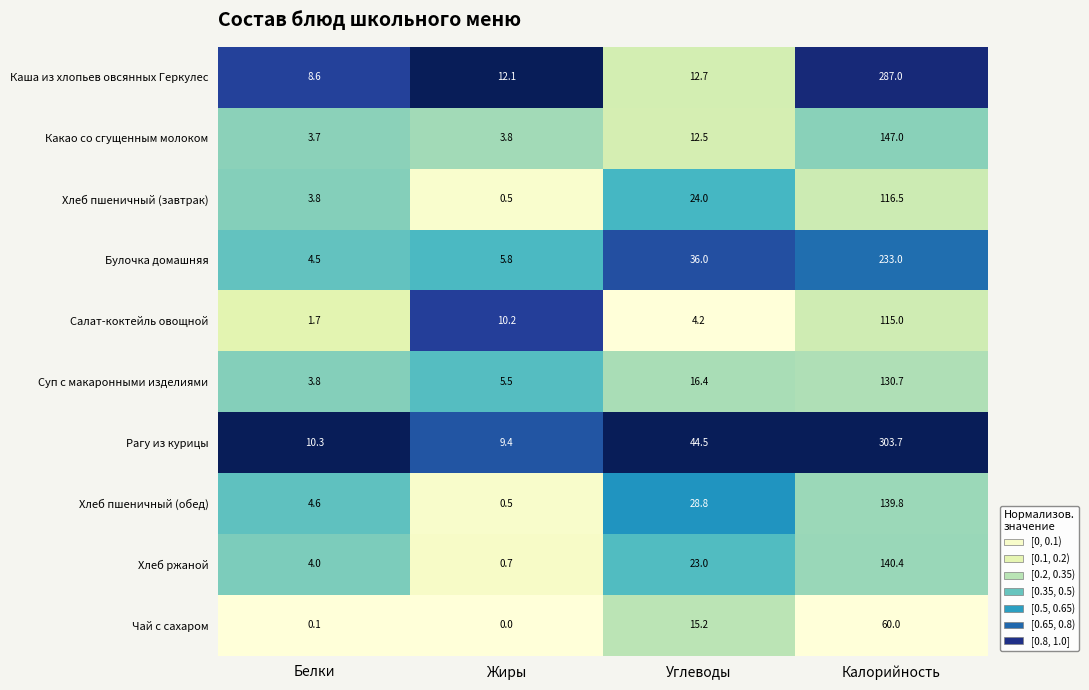

Is the value of Хлеб пшеничный (завтрак) at Калорийность greater than the value of Чай с сахаром at Калорийность?

Yes